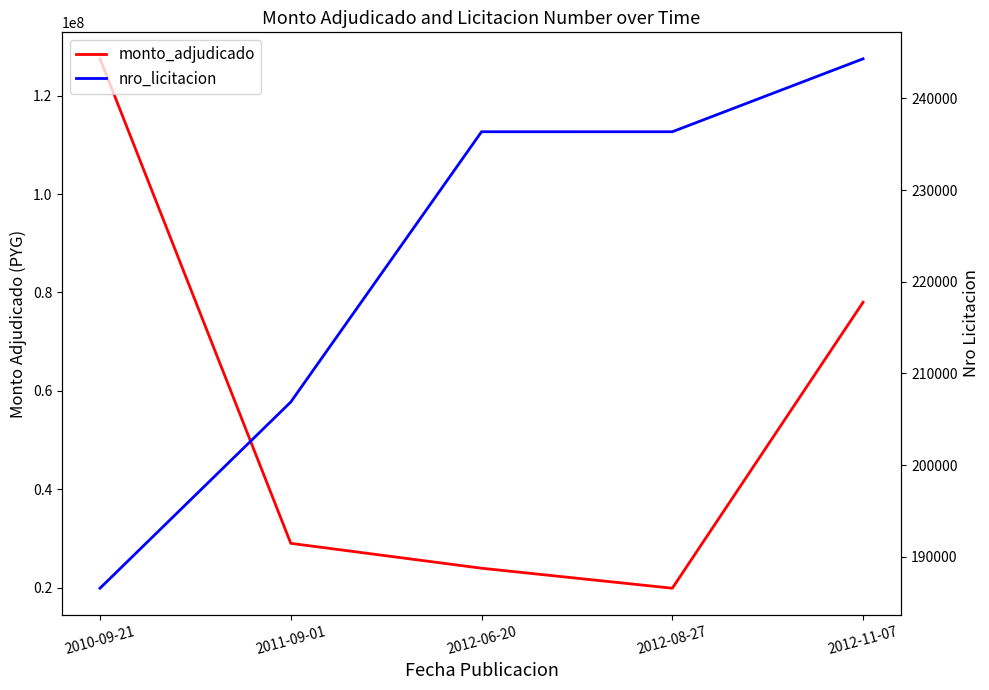

Does the chart have visible grid lines?

No